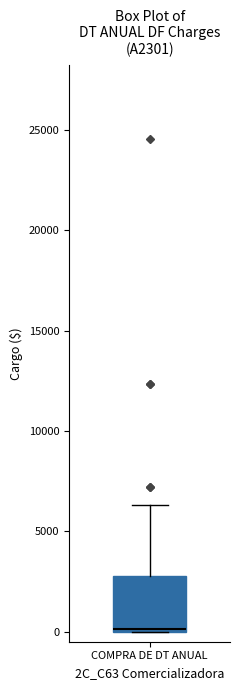

Transcribe this box plot: give where the median line is, the range the box spans, and where the two whiskers end, as read against the y-axis. The values are not printed on the chart, so give them approximately, as read against the axis.

median 0, box 0 to 3000, whiskers 0 to 6500